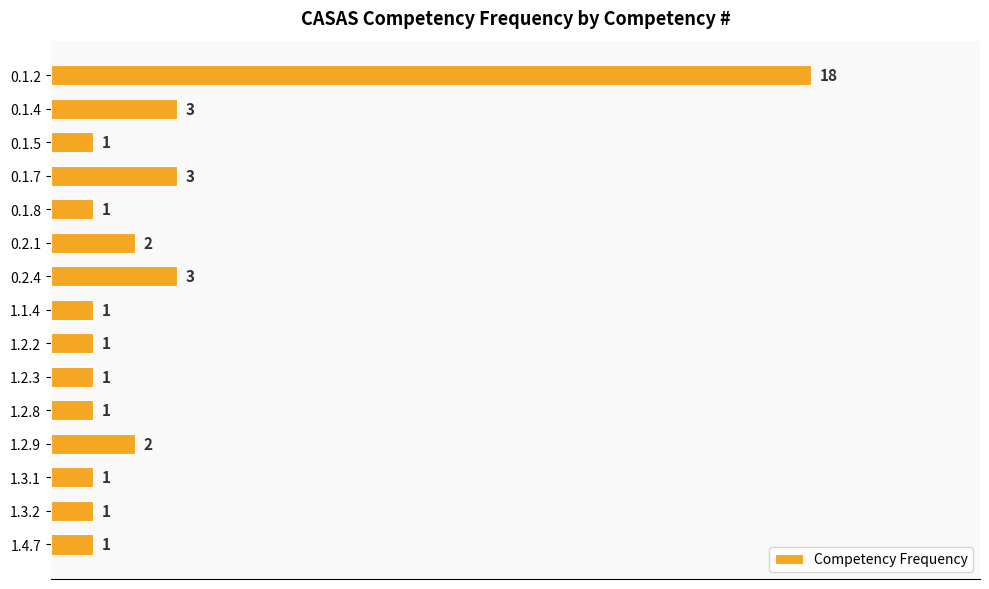

How many values exceed 1?

6